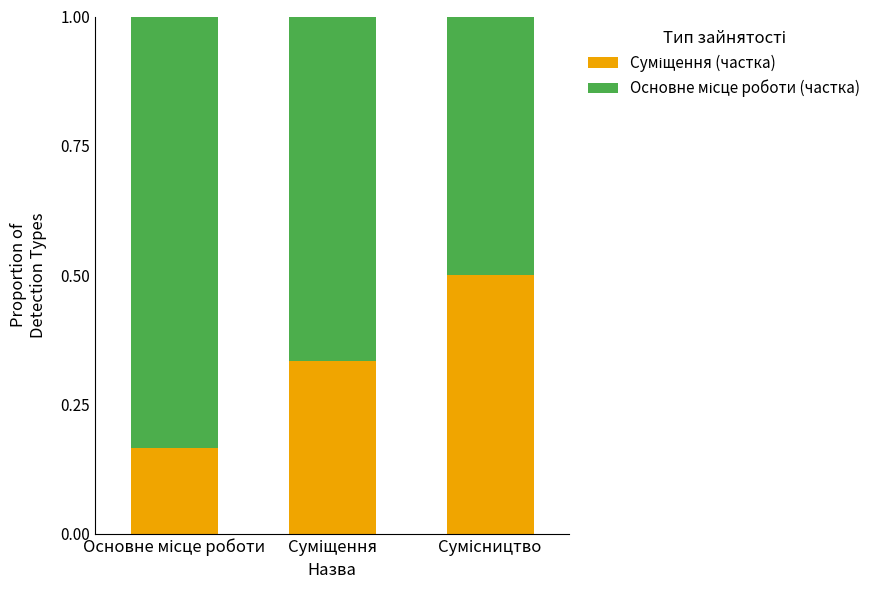

How many bars are there in total?

3